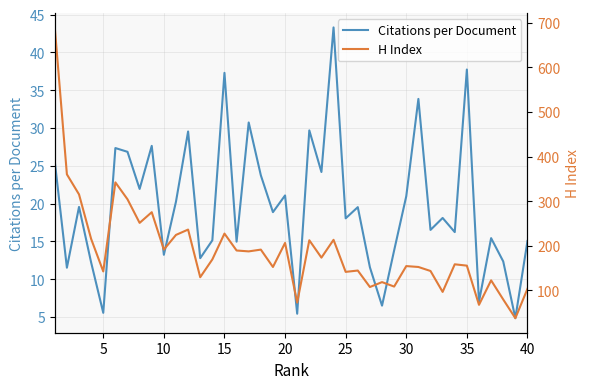

Reading left to right, extract all data points from this chart.

Citations per Document: 25.6	11.5	19.6	12.2	5.5	27.3	26.8	21.9	27.6	13.2	20.2	29.5	12.8	15.1	37.3	14.9	30.7	23.7	18.9	21.1	5.4	29.7	24.2	43.3	18.0	19.5	11.6	6.5	13.8	21.0	33.8	16.5	18.1	16.2	37.7	7.0	15.4	12.3	4.8	15.0
H Index: 690.0	360.0	315.0	215.0	142.0	342.0	304.0	251.0	275.0	191.0	224.0	236.0	129.0	169.0	227.0	189.0	187.0	191.0	152.0	206.0	72.0	212.0	173.0	213.0	141.0	144.0	107.0	118.0	108.0	154.0	152.0	143.0	96.0	158.0	155.0	67.0	122.0	79.0	37.0	103.0